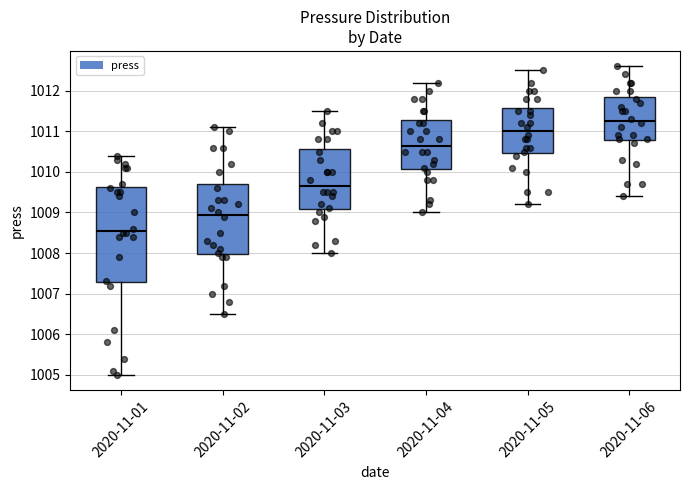

Where is the lower edge of the box for 2020-11-01 on the y-axis? The values are not printed on the chart, so give them approximately, as read against the axis.

1007.3